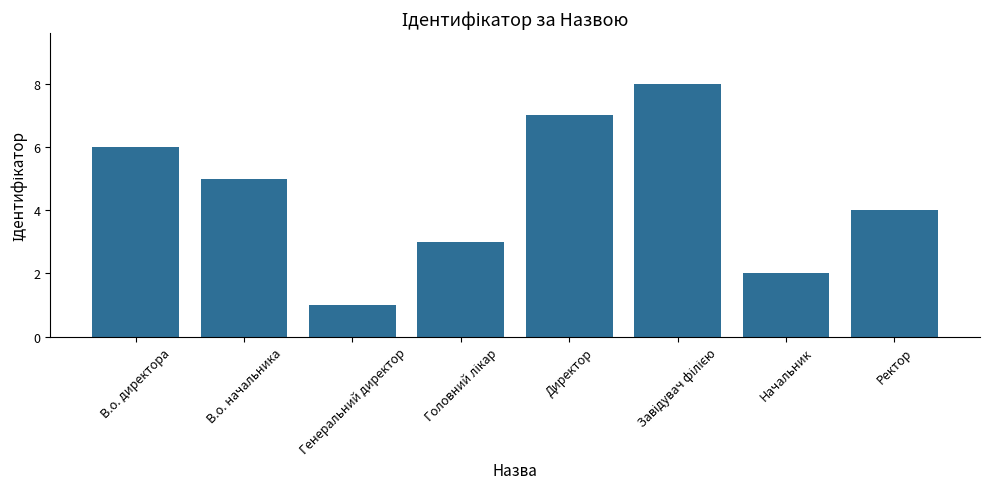

What is the change in value from В.о. директора to Директор?

+1